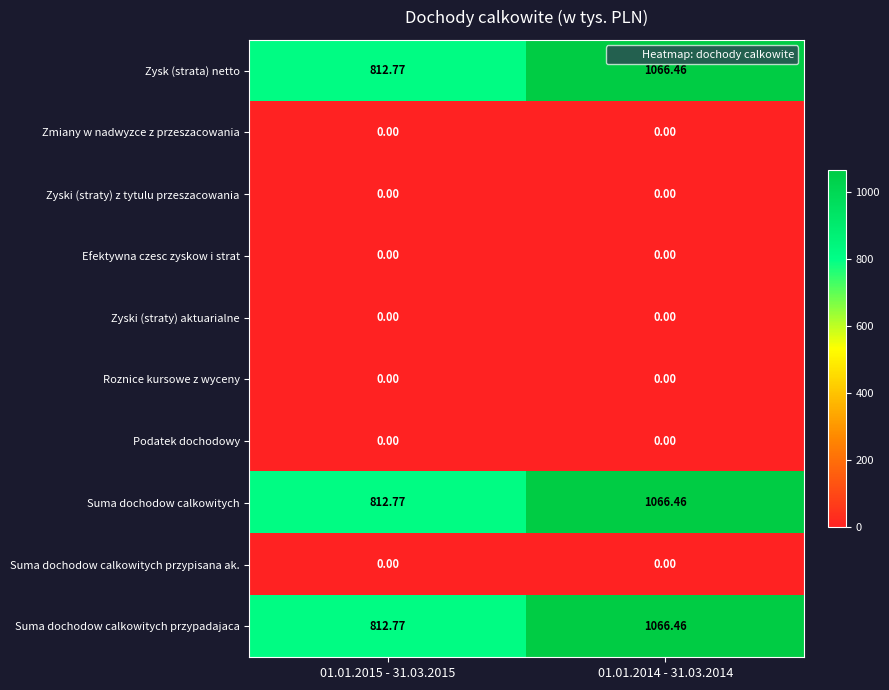

Reading left to right, list all the values displayed in this chart.

Zysk (strata) netto: 01.01.2015 - 31.03.2015=812.8	01.01.2014 - 31.03.2014=1066.5
Zmiany w nadwyzce z przeszacowania: 01.01.2015 - 31.03.2015=0.0	01.01.2014 - 31.03.2014=0.0
Zyski (straty) z tytulu przeszacowania: 01.01.2015 - 31.03.2015=0.0	01.01.2014 - 31.03.2014=0.0
Efektywna czesc zyskow i strat: 01.01.2015 - 31.03.2015=0.0	01.01.2014 - 31.03.2014=0.0
Zyski (straty) aktuarialne: 01.01.2015 - 31.03.2015=0.0	01.01.2014 - 31.03.2014=0.0
Roznice kursowe z wyceny: 01.01.2015 - 31.03.2015=0.0	01.01.2014 - 31.03.2014=0.0
Podatek dochodowy: 01.01.2015 - 31.03.2015=0.0	01.01.2014 - 31.03.2014=0.0
Suma dochodow calkowitych: 01.01.2015 - 31.03.2015=812.8	01.01.2014 - 31.03.2014=1066.5
Suma dochodow calkowitych przypisana ak.: 01.01.2015 - 31.03.2015=0.0	01.01.2014 - 31.03.2014=0.0
Suma dochodow calkowitych przypadajaca: 01.01.2015 - 31.03.2015=812.8	01.01.2014 - 31.03.2014=1066.5